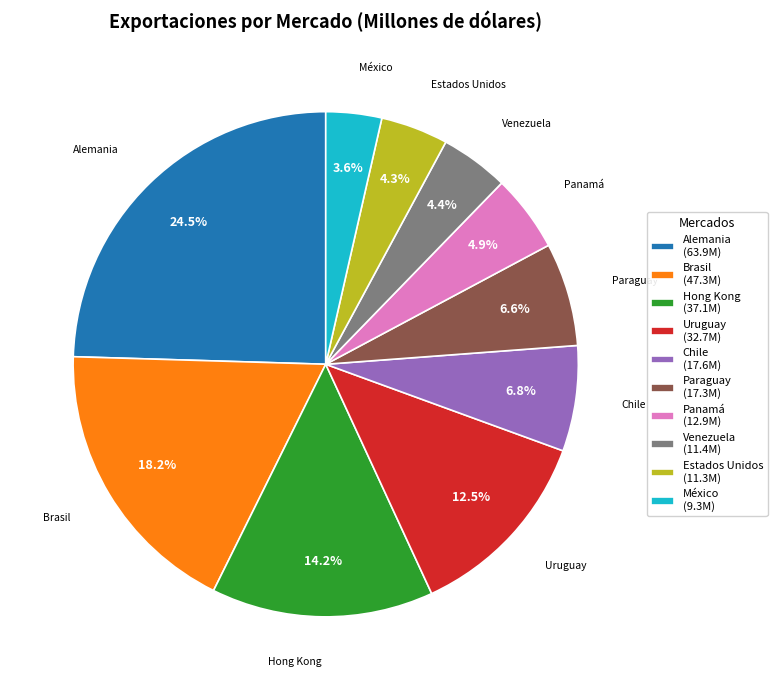

Which slice is the smallest?

México